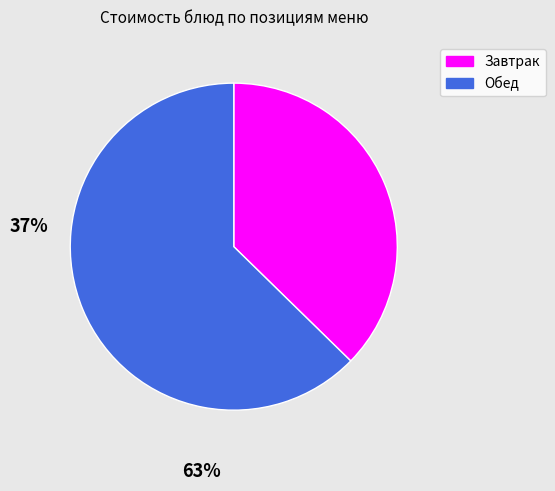

Does any single category account for the majority?

Yes